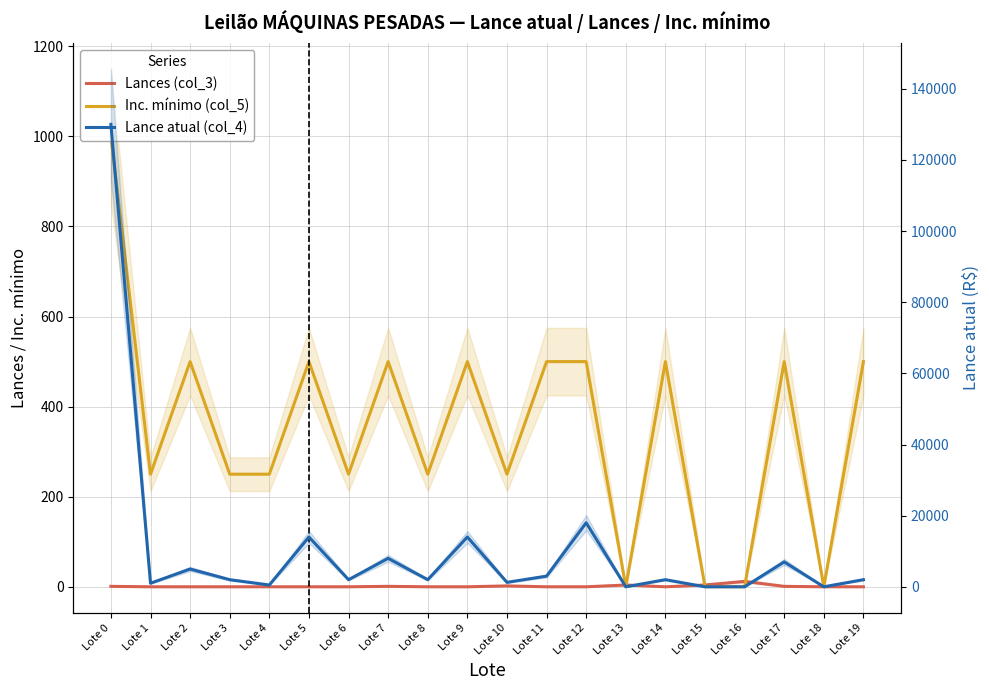

True or false: Inc. mínimo (col_5) has more than 0 points higher than both neighbors.

True